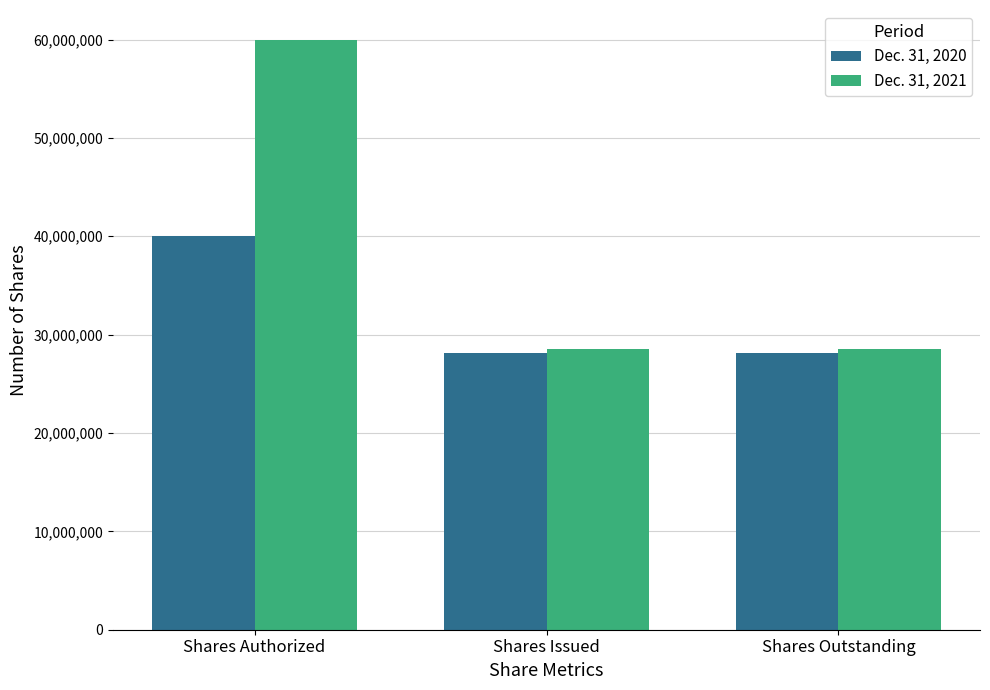

What is the value of the Dec. 31, 2021 bar at the 2nd from the left?

28579044